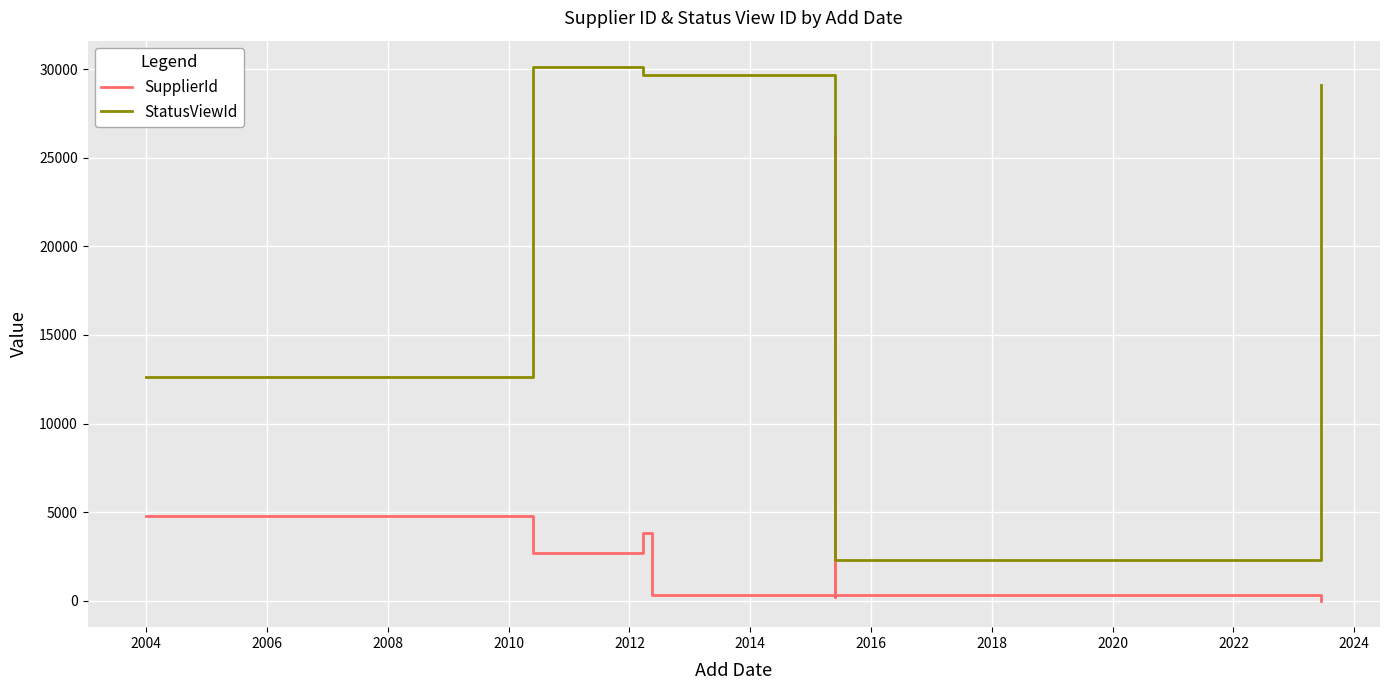

True or false: SupplierId and StatusViewId intersect in this chart.

False